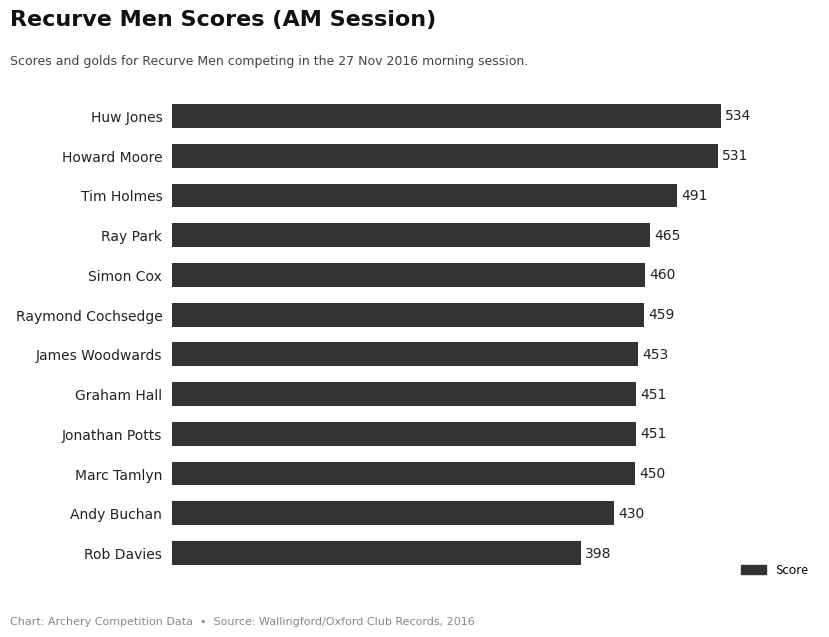

What is the sum of the values at Tim Holmes and Raymond Cochsedge?

950